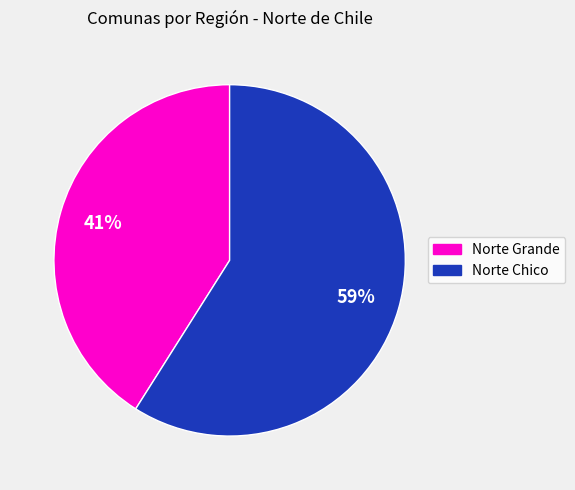

Is there a majority slice in this chart?

Yes